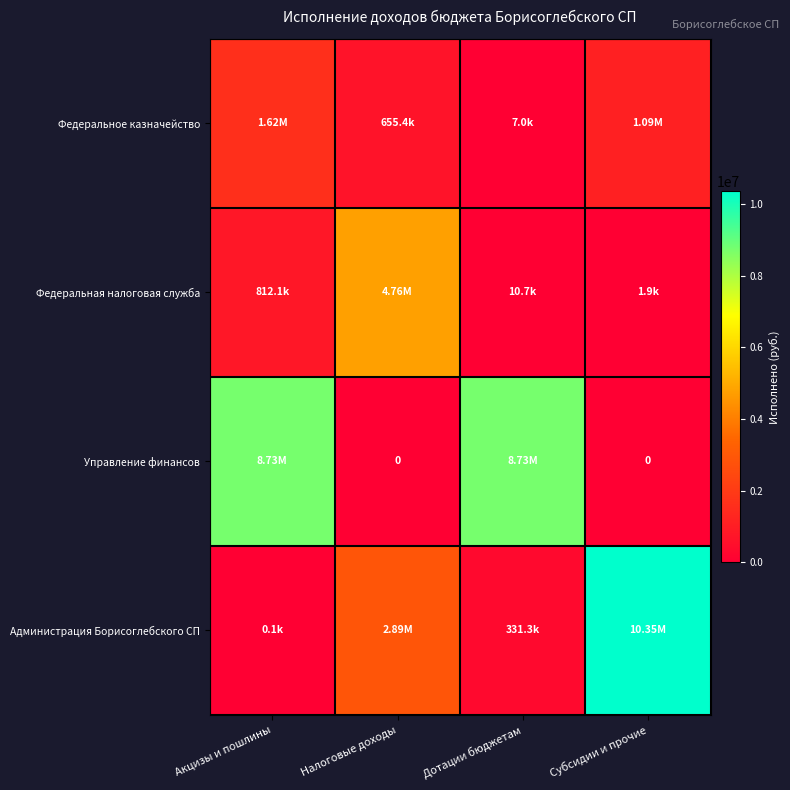

What is the total value across all series at Субсидии и прочие?

11446005.2